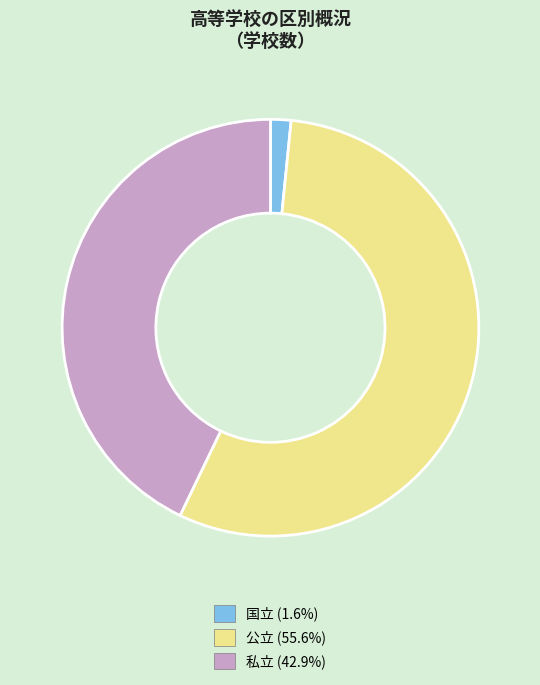

Count the number of slices in the pie.

3